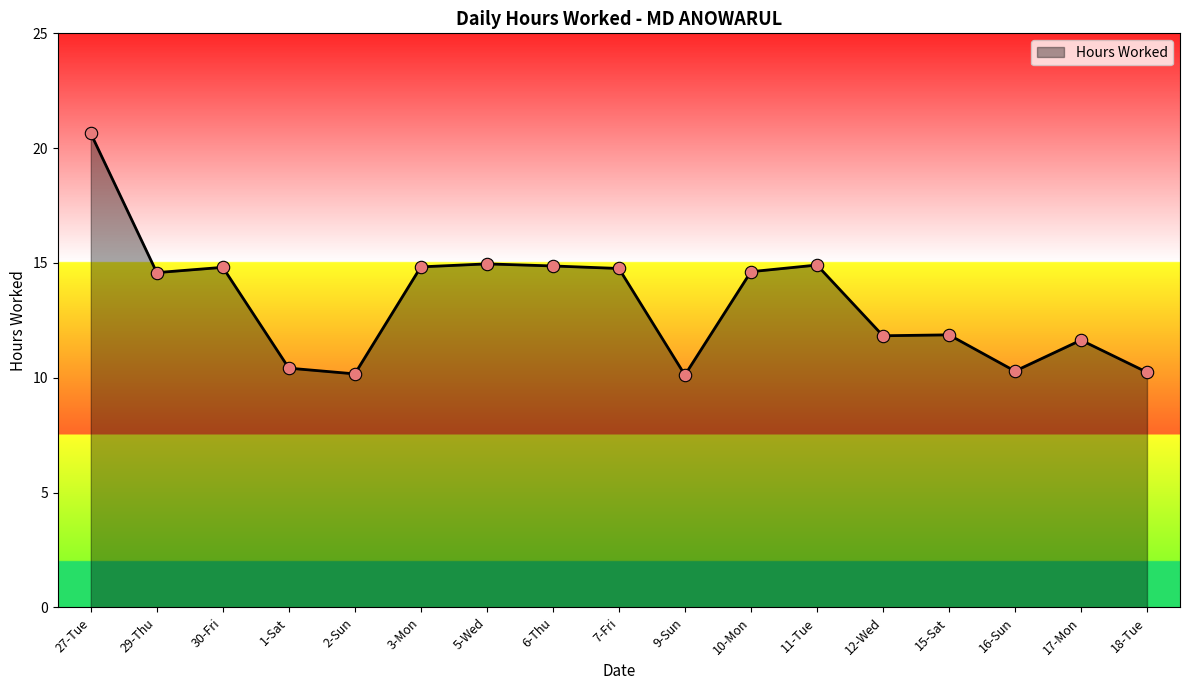

Between 12-Wed and 7-Fri, which is larger?

7-Fri